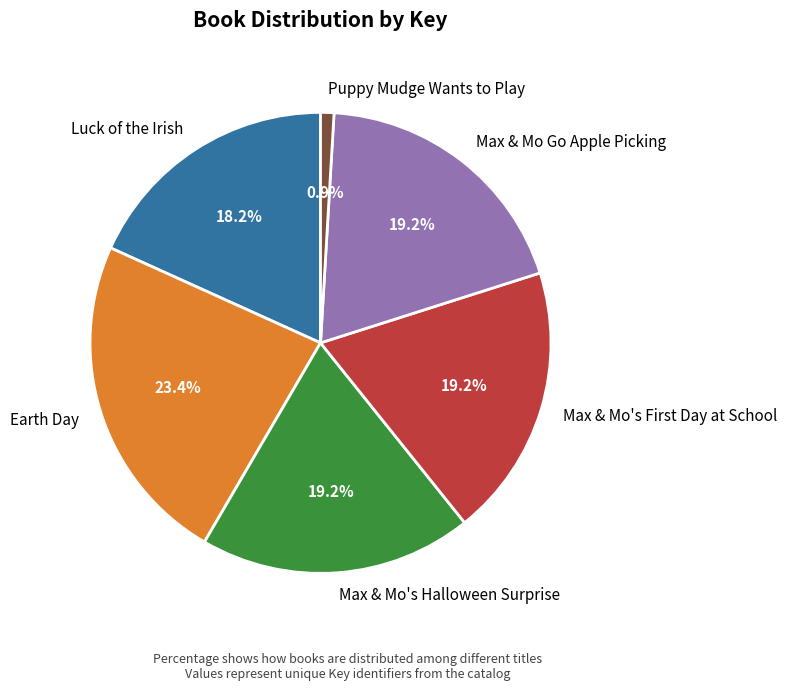

Between Max & Mo Go Apple Picking and Luck of the Irish, which is larger?

Max & Mo Go Apple Picking